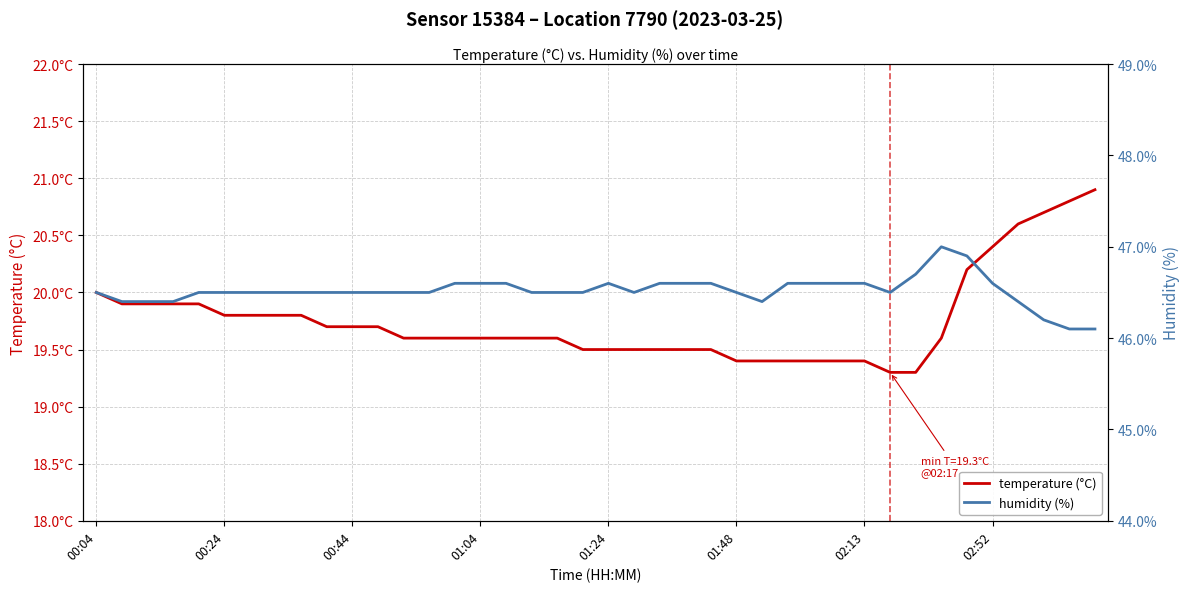

Does the chart have visible grid lines?

Yes